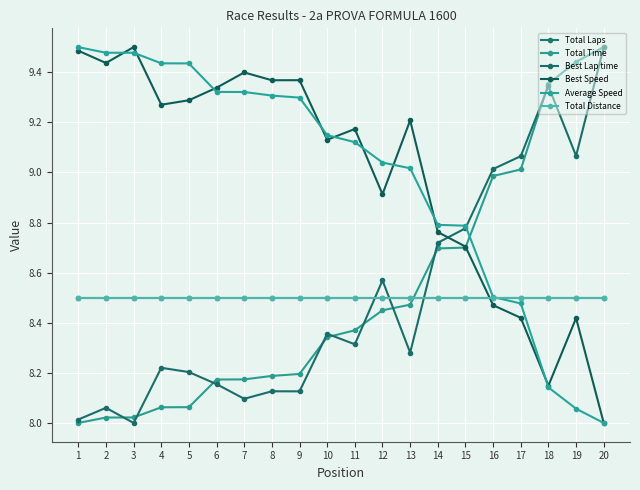

What is the value of the Best Speed point at the 2nd from the left?

9.4